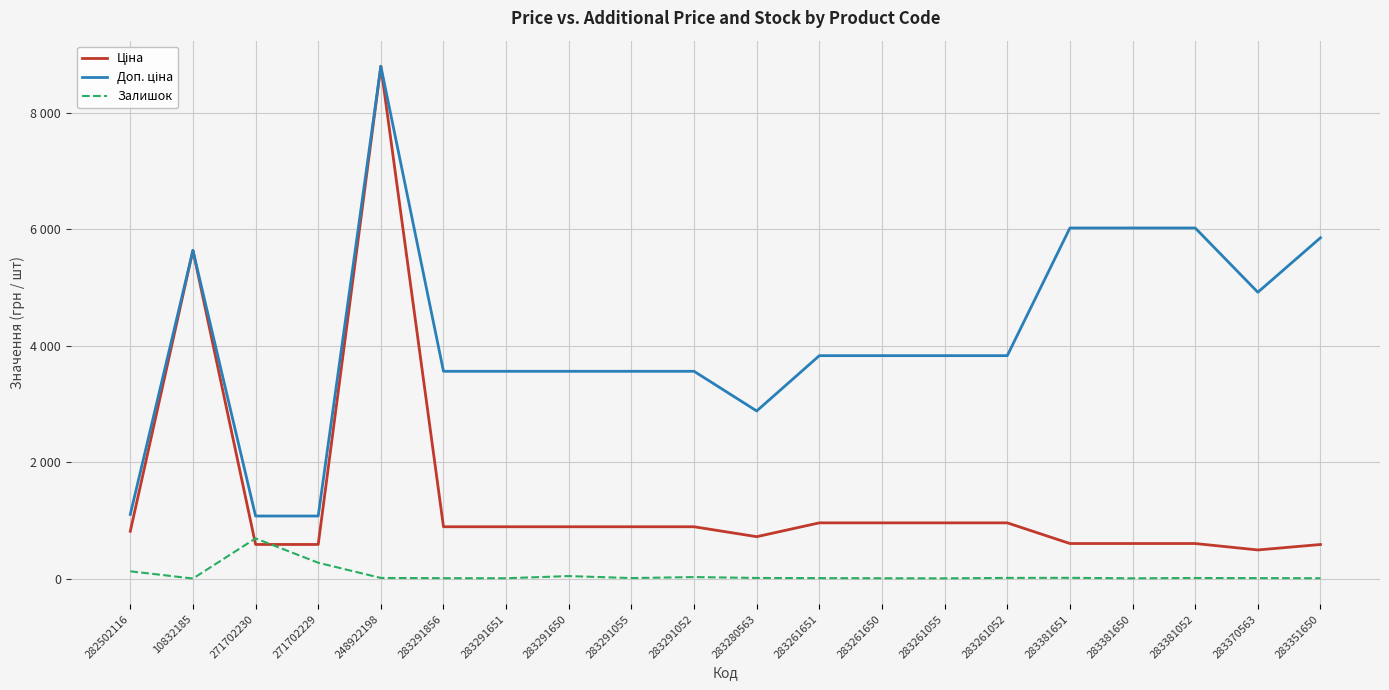

What position from the right is 283280563?

10